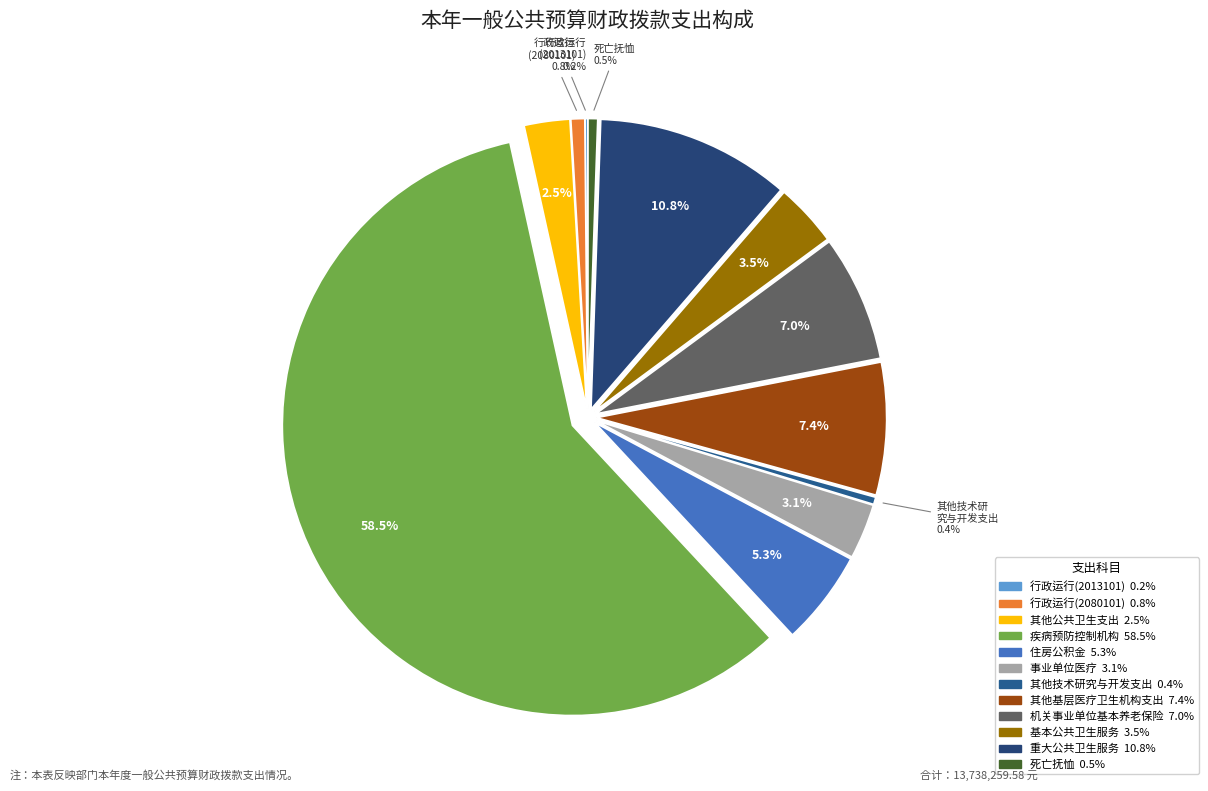

The 其他技术研究与开发支出 slice represents 0% of the pie. True or false?

True